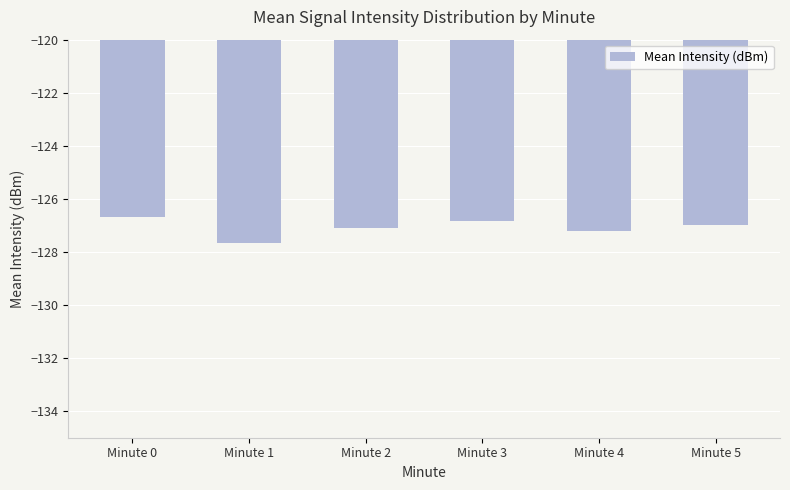

What is the greatest value displayed?

-126.7